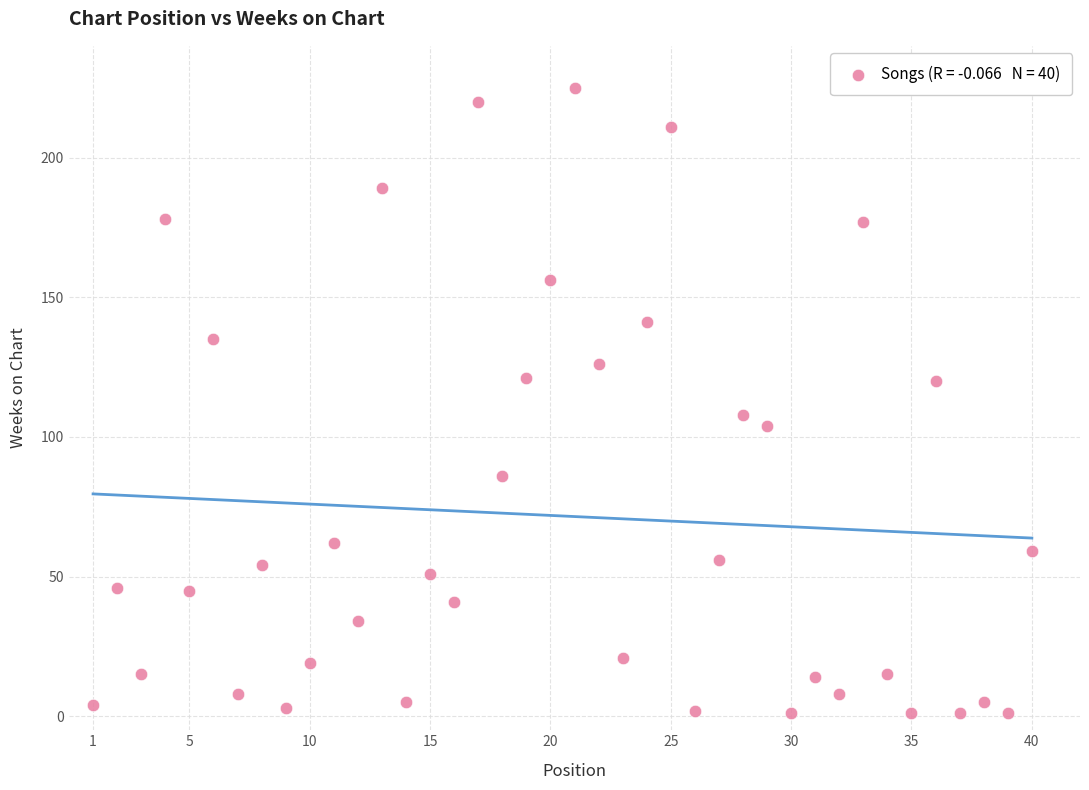

What is the range of Y values (max minus min)?

224